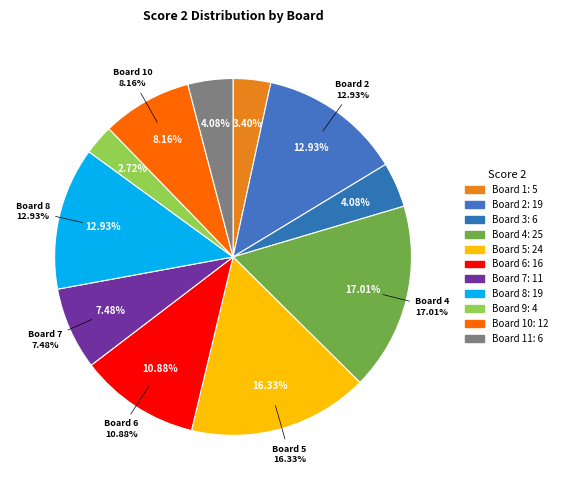

To the nearest percent, what is the difference between the Board 1 and Board 9 slice percentages?

1%